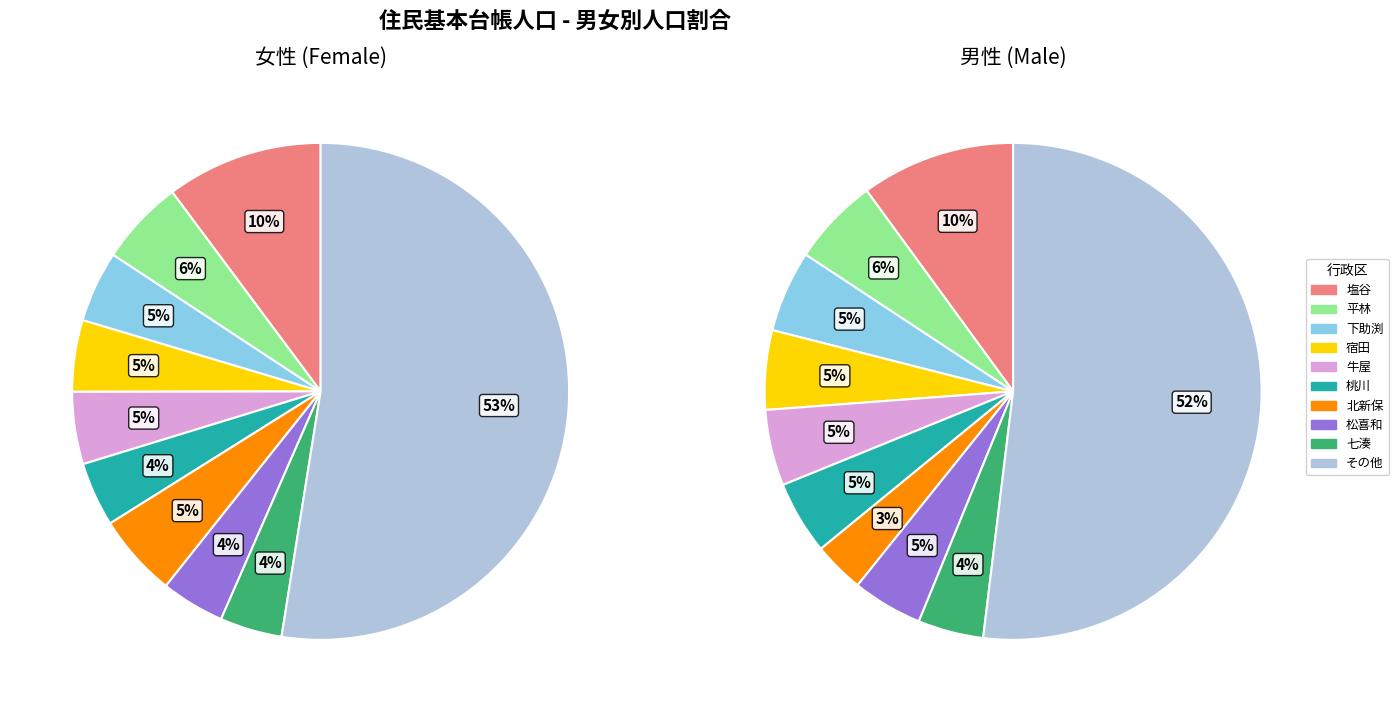

What is the largest slice in the pie chart?

塩谷